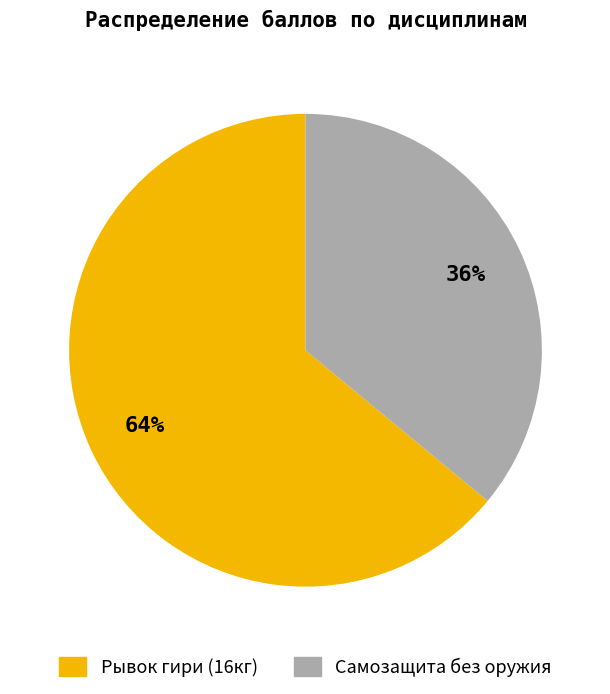

Combined, do Рывок гири (16кг) and Самозащита без оружия account for over 50%?

Yes